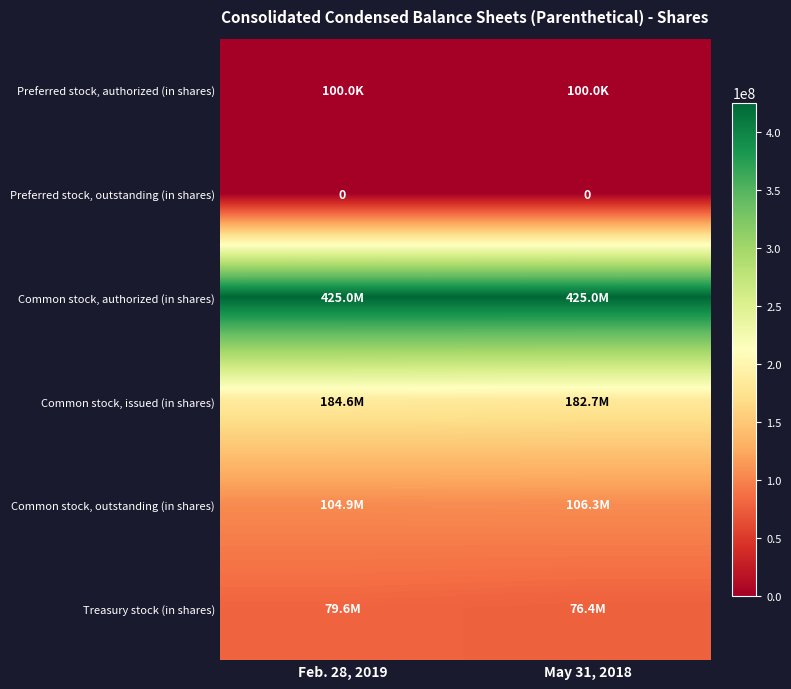

The value of Preferred stock, outstanding (in shares) at Feb. 28, 2019 is 0. True or false?

True